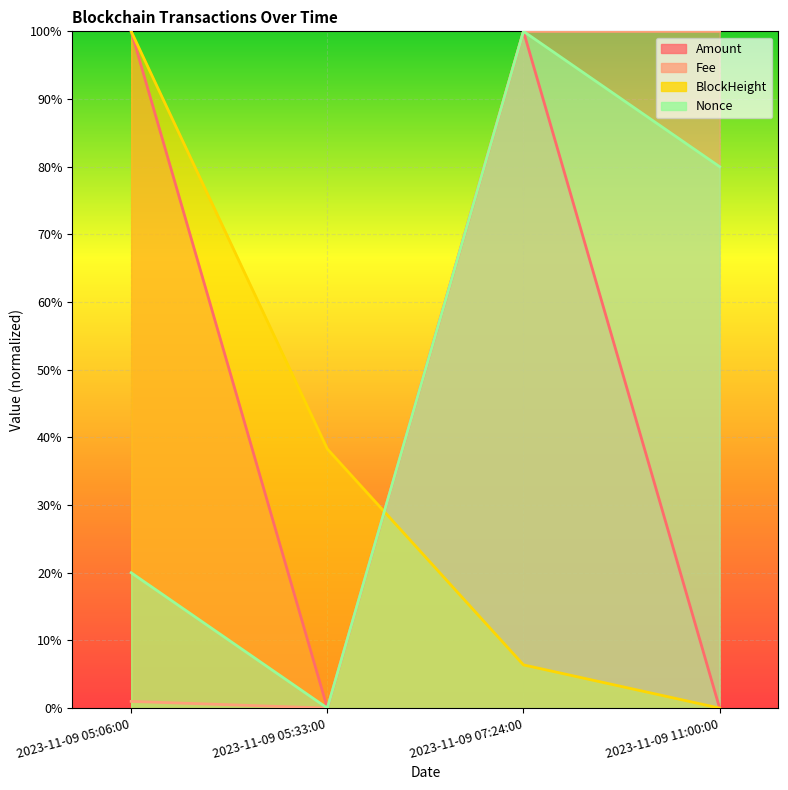

What is the difference between the second highest and second lowest values in the Fee series?

99.0